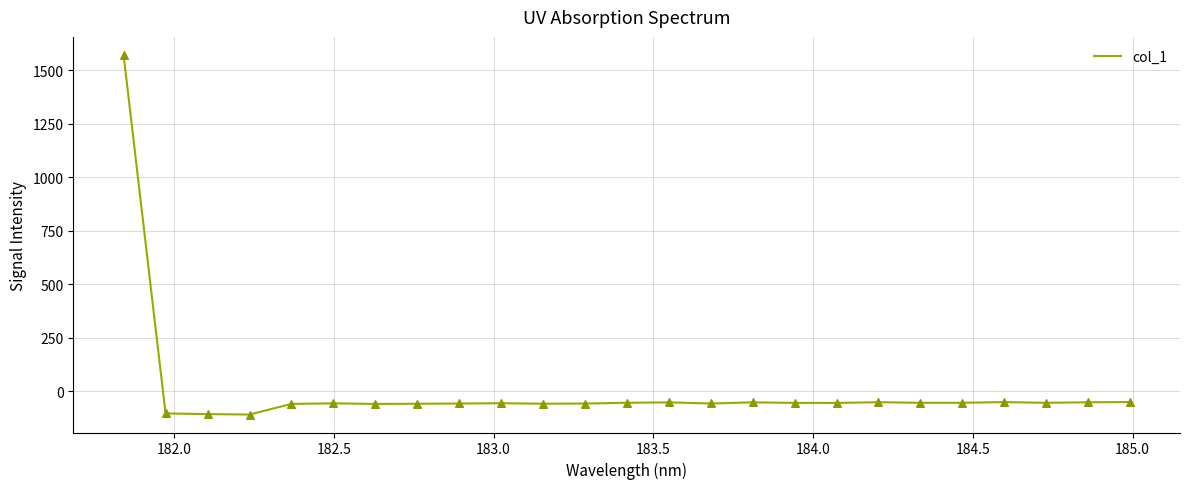

What is the difference between the maximum and minimum values?

1679.5